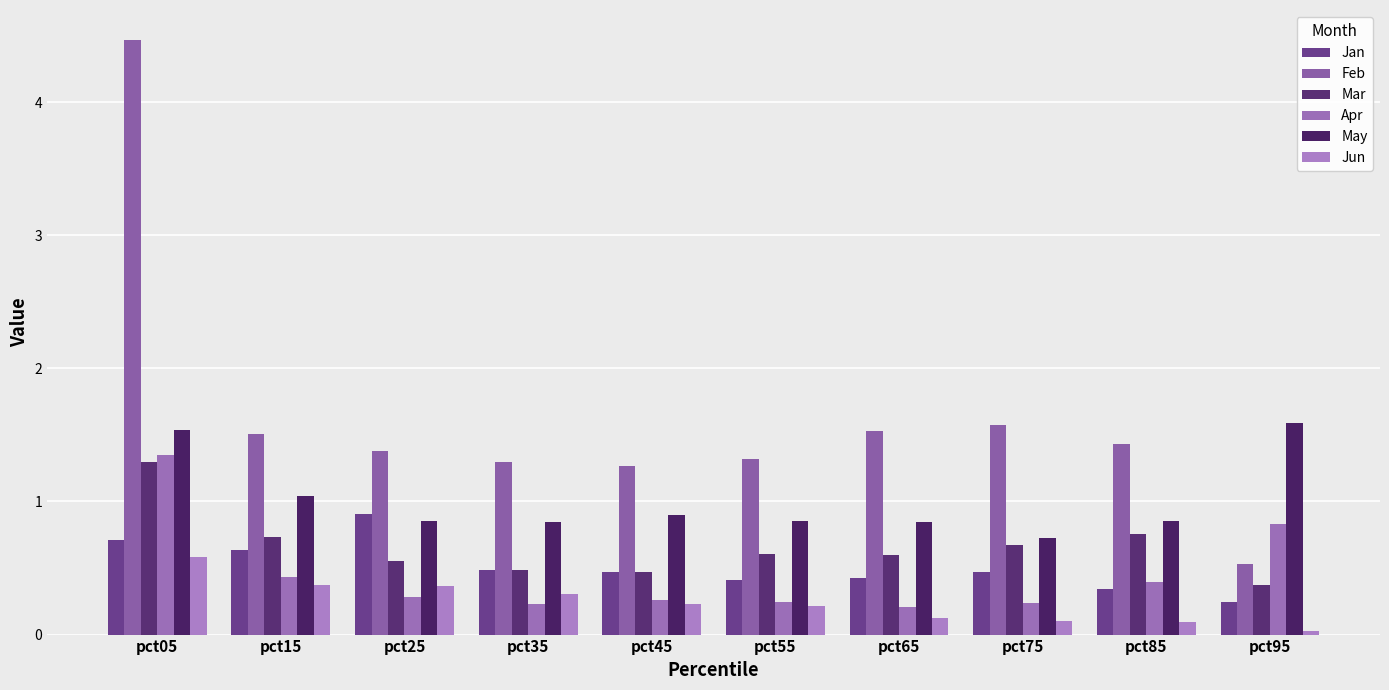

What are all the series names shown in the legend?

Jan, Feb, Mar, Apr, May, Jun